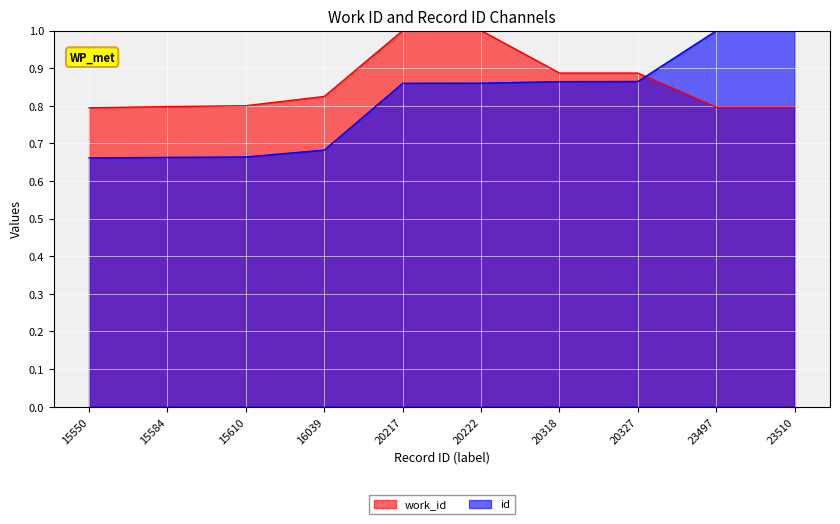

What is the total value across all series at 23510?

1.8